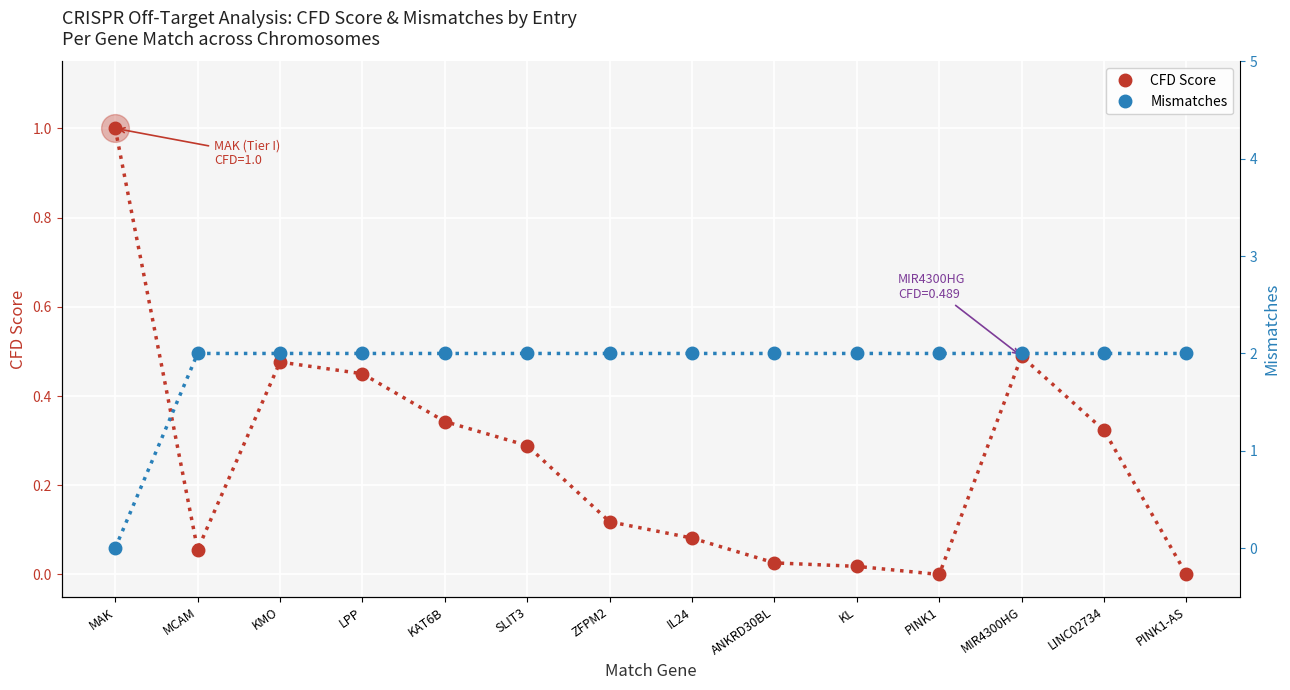

What are all the series names shown in the legend?

CFD Score, Mismatches